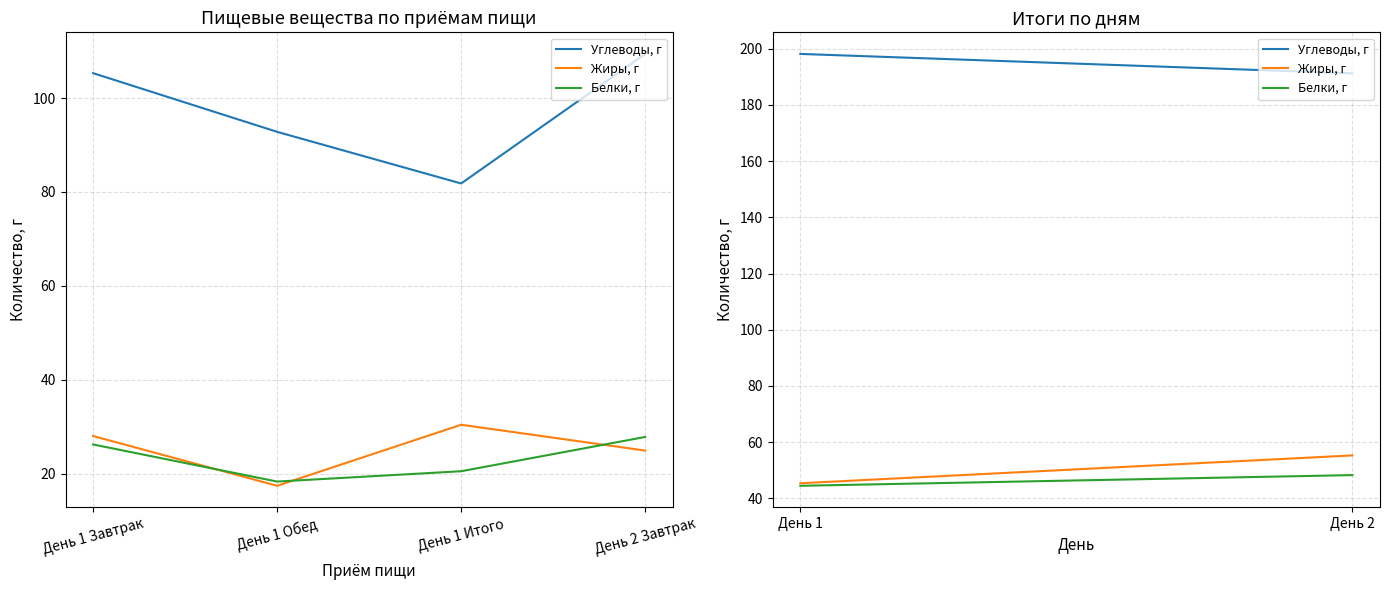

Which label corresponds to the largest value in the chart?

День 2 Завтрак